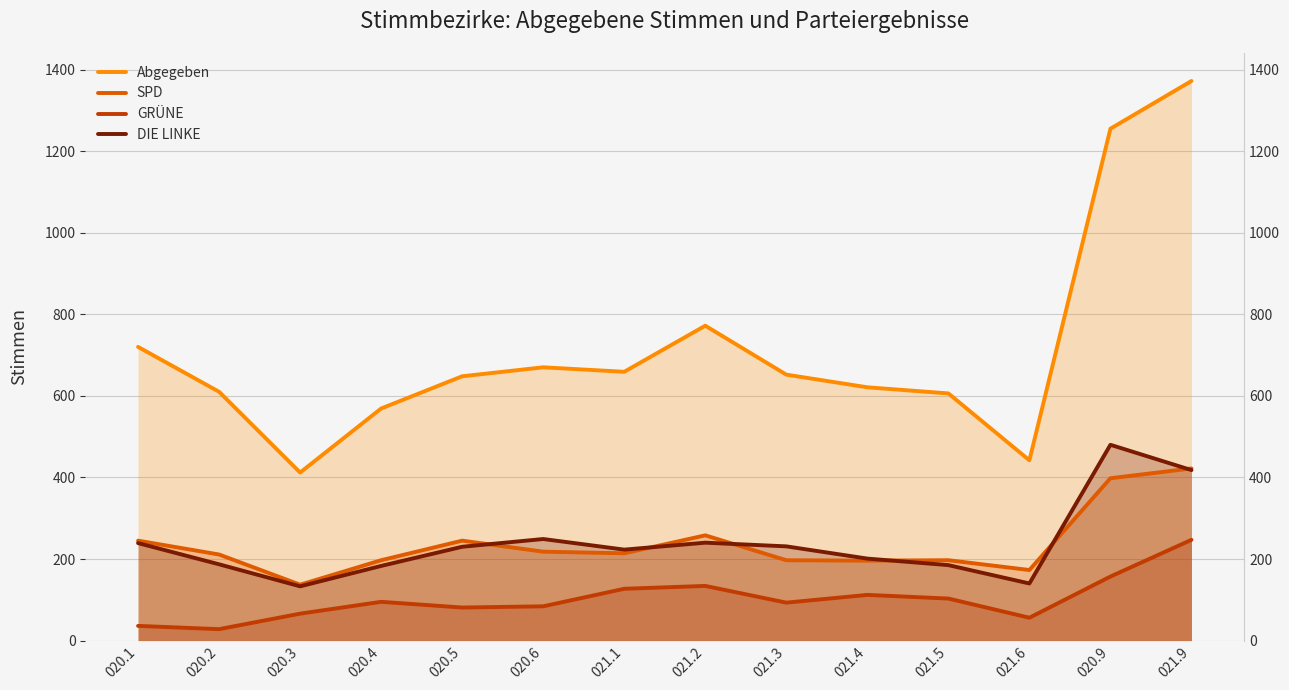

True or false: SPD and GRÜNE intersect in this chart.

False